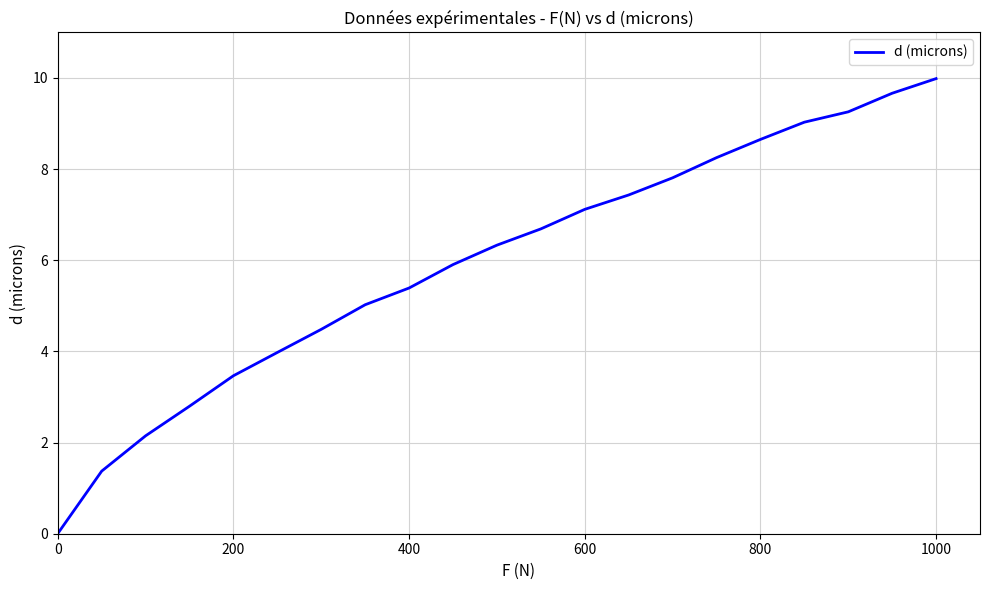

What is the maximum value shown in the chart?

10.0